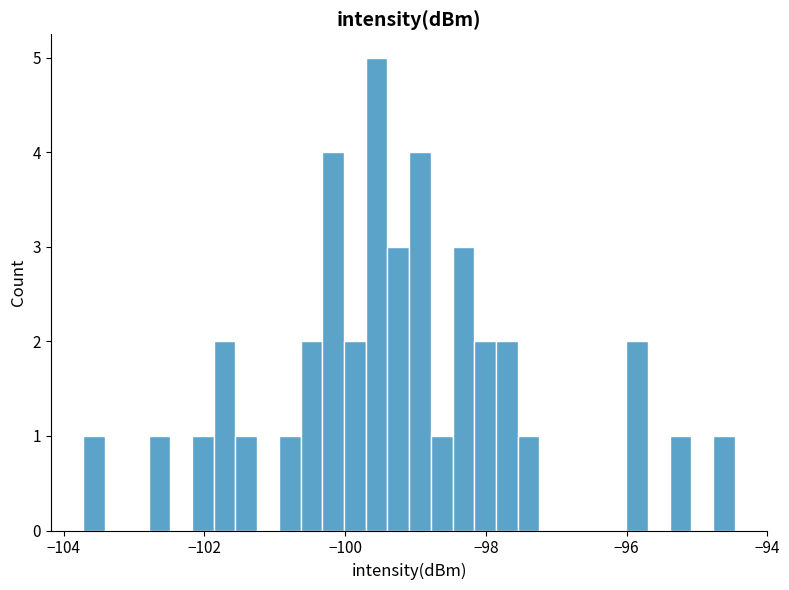

Around what value on the x-axis is the tallest bar? Give the approximate position of its centre, as read against the axis.

-99.6